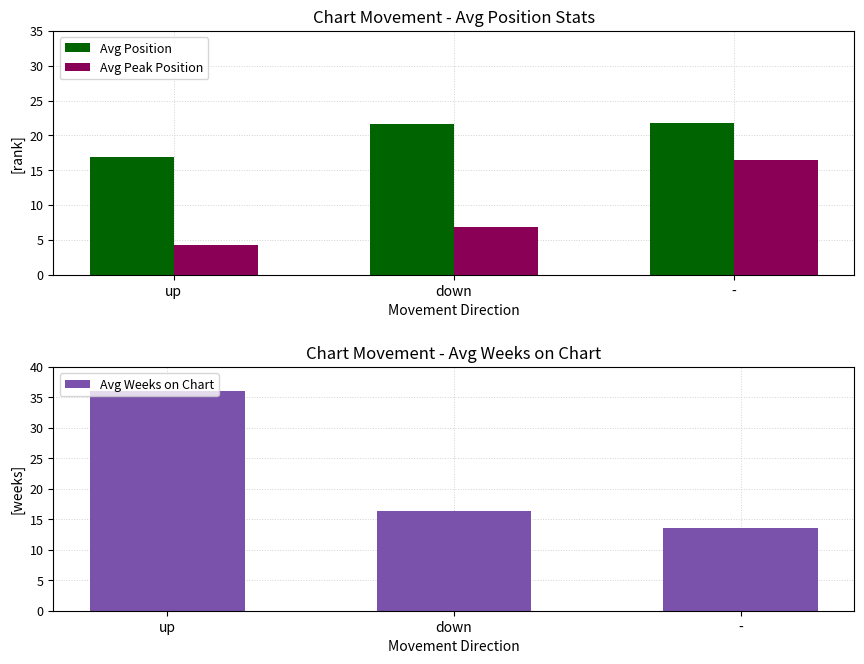

What is the value of the Avg Position bar at the 1st from the left?

16.9